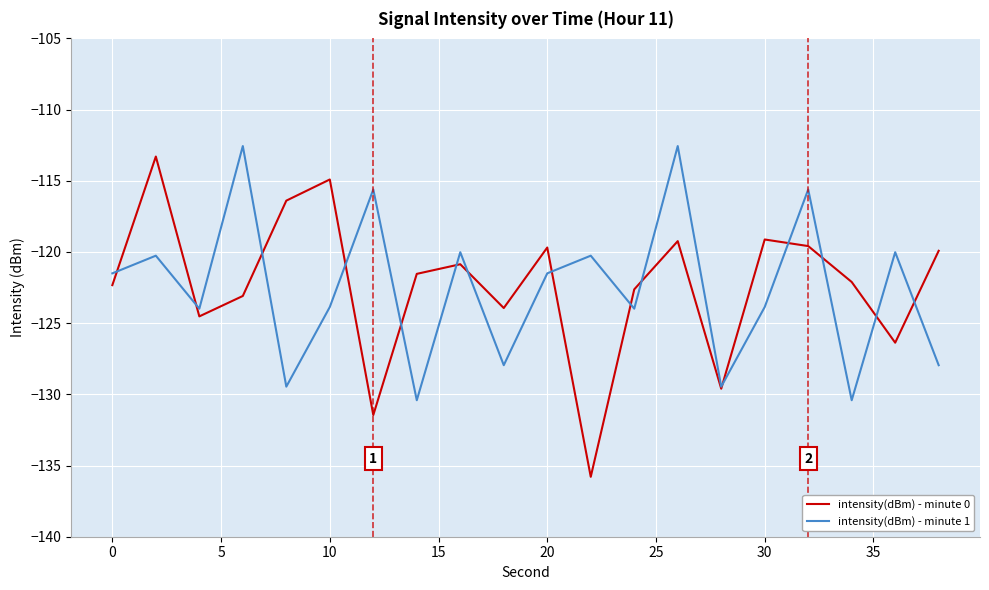

Which series has the largest range (max minus min)?

intensity(dBm) - minute 0